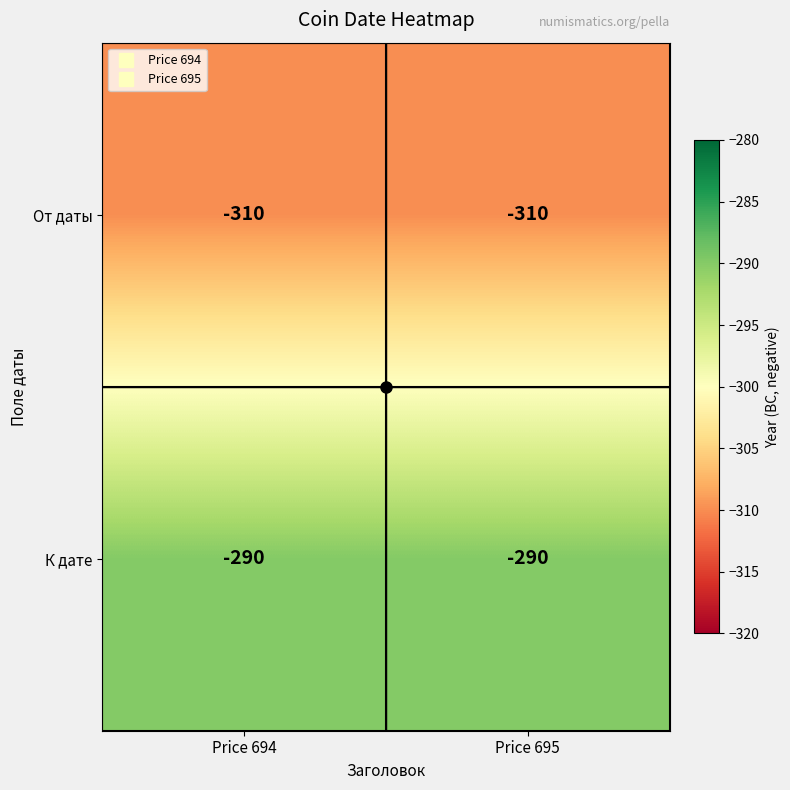

What is the difference between the highest and lowest values at Price 695?

20